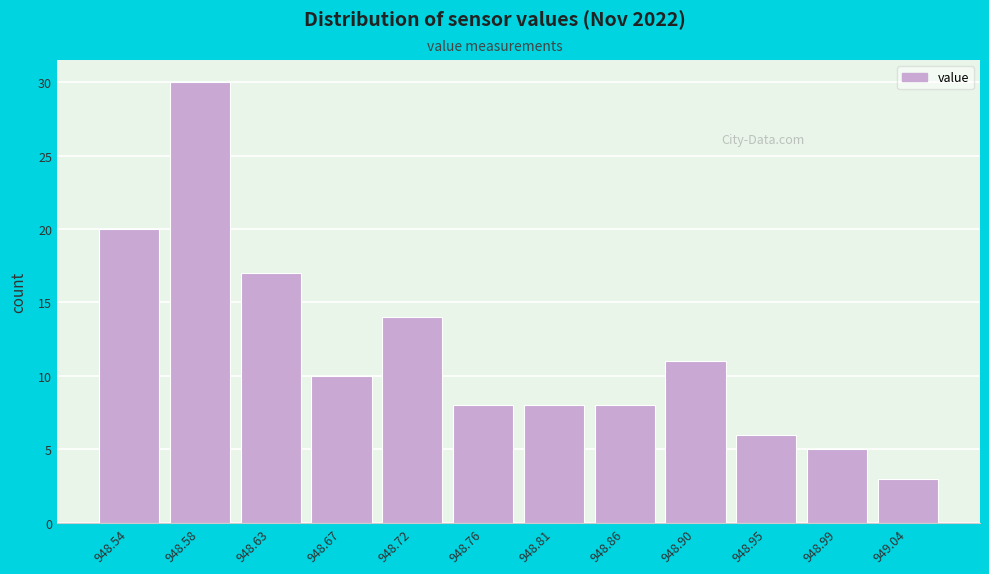

Reading left to right, what are all the values shown in this chart?

948.54=20	948.58=30	948.63=17	948.67=10	948.72=14	948.76=8	948.81=8	948.86=8	948.90=11	948.95=6	948.99=5	949.04=3